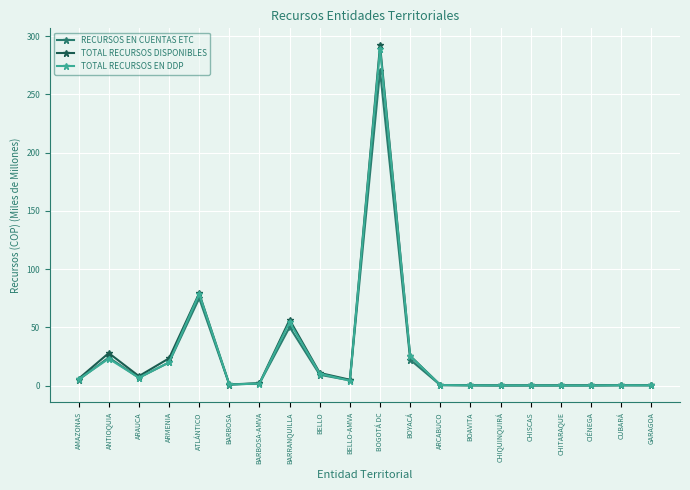

What is the maximum value shown in the chart?

292.0